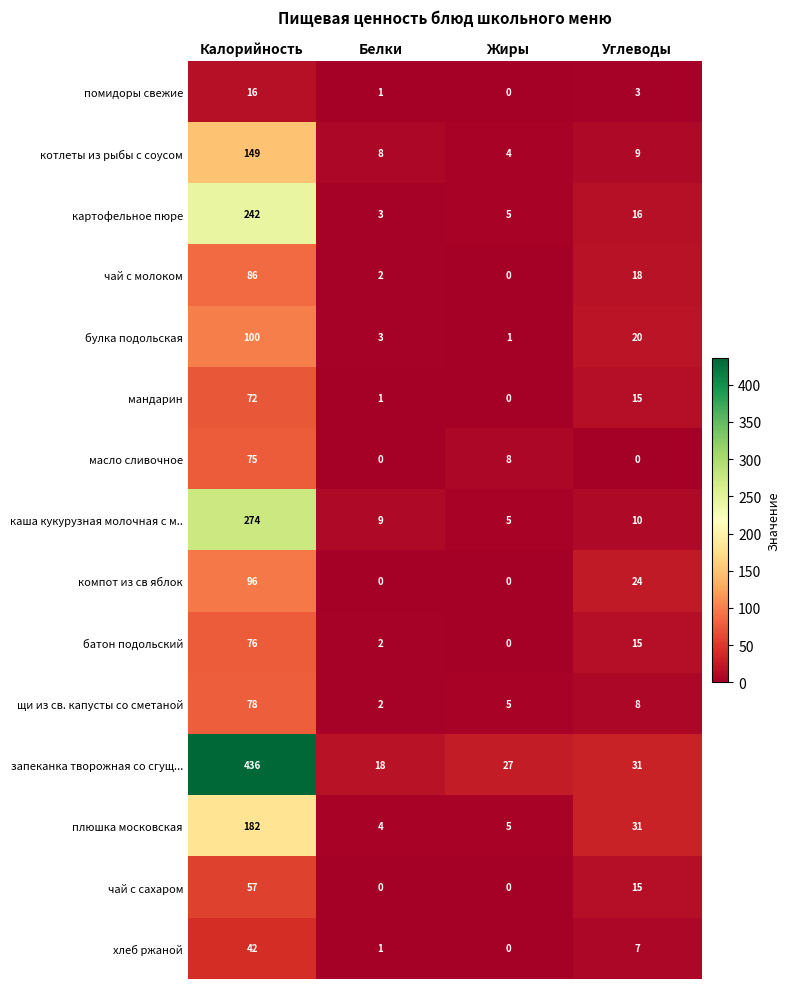

What is the sum of the плюшка московская values at Белки and Калорийность?

186